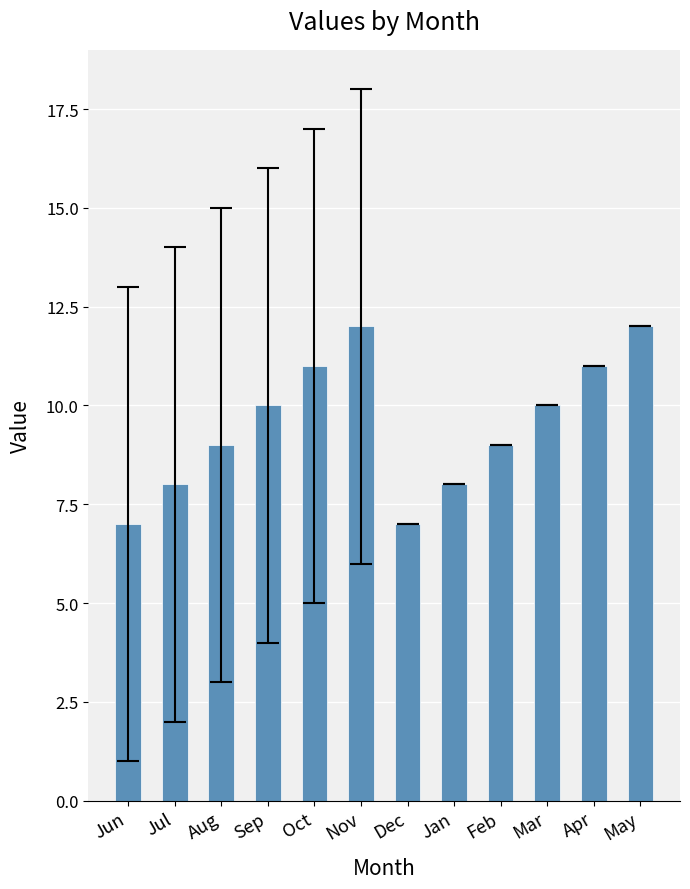

What is the greatest value displayed?

12